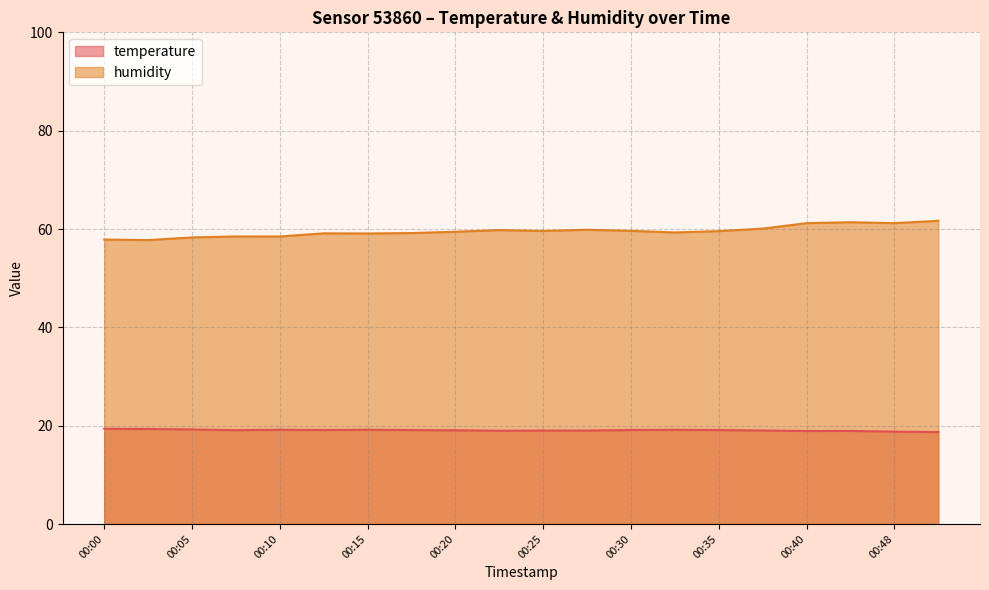

Reading left to right, list all the values displayed in this chart.

temperature: 00:00=19.4	00:02=19.3	00:05=19.2	00:07=19.1	00:10=19.2	00:12=19.1	00:15=19.2	00:18=19.1	00:20=19.1	00:23=19.0	00:25=19.0	00:28=19.0	00:30=19.1	00:33=19.2	00:35=19.1	00:38=19.0	00:40=18.9	00:43=18.9	00:48=18.8	00:51=18.7
humidity: 00:00=57.9	00:02=57.8	00:05=58.3	00:07=58.5	00:10=58.5	00:12=59.1	00:15=59.1	00:18=59.2	00:20=59.4	00:23=59.8	00:25=59.6	00:28=59.9	00:30=59.6	00:33=59.3	00:35=59.6	00:38=60.1	00:40=61.2	00:43=61.4	00:48=61.2	00:51=61.7